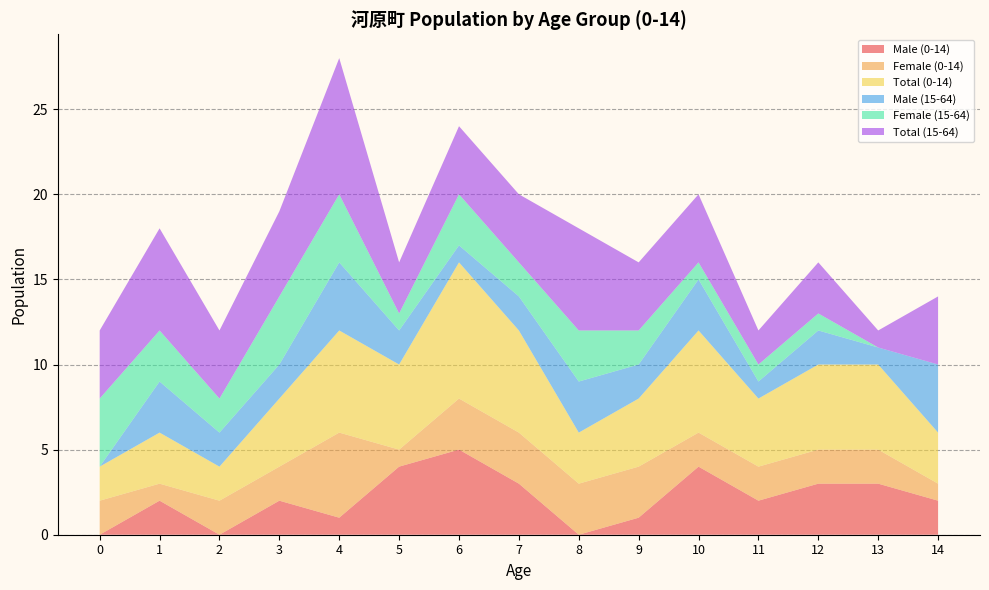

Reading left to right, extract all data points from this chart.

Male (0-14): 0	2	0	2	1	4	5	3	0	1	4	2	3	3	2
Female (0-14): 2	1	2	2	5	1	3	3	3	3	2	2	2	2	1
Total (0-14): 2	3	2	4	6	5	8	6	3	4	6	4	5	5	3
Male (15-64): 0	3	2	2	4	2	1	2	3	2	3	1	2	1	4
Female (15-64): 4	3	2	4	4	1	3	2	3	2	1	1	1	0	0
Total (15-64): 4	6	4	5	8	3	4	4	6	4	4	2	3	1	4